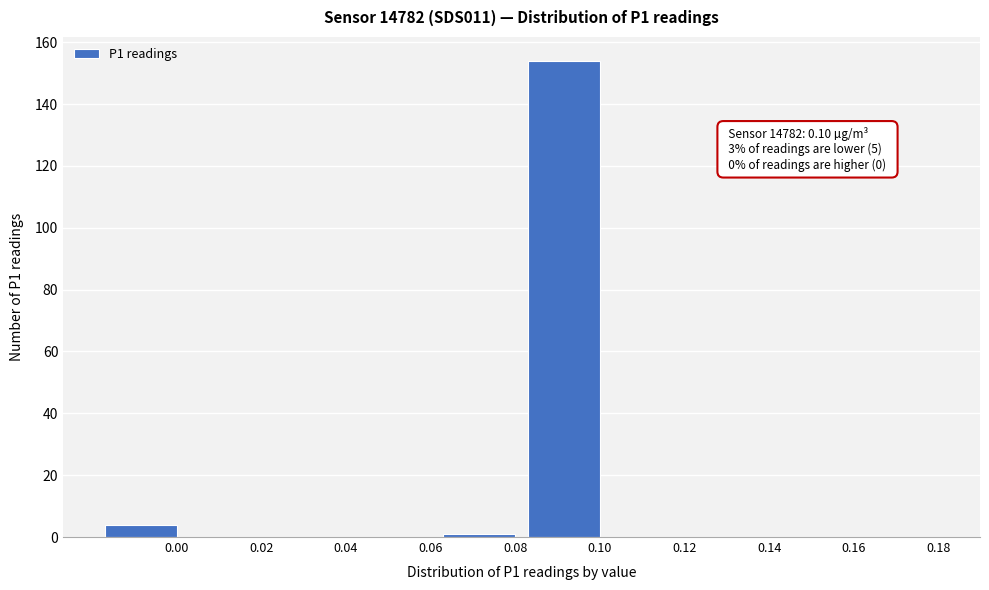

Reading right to left, list all the values displayed in this chart.

0.18=0	0.16=0	0.14=0	0.12=0	0.10=154	0.08=1	0.06=0	0.04=0	0.02=0	0.00=4